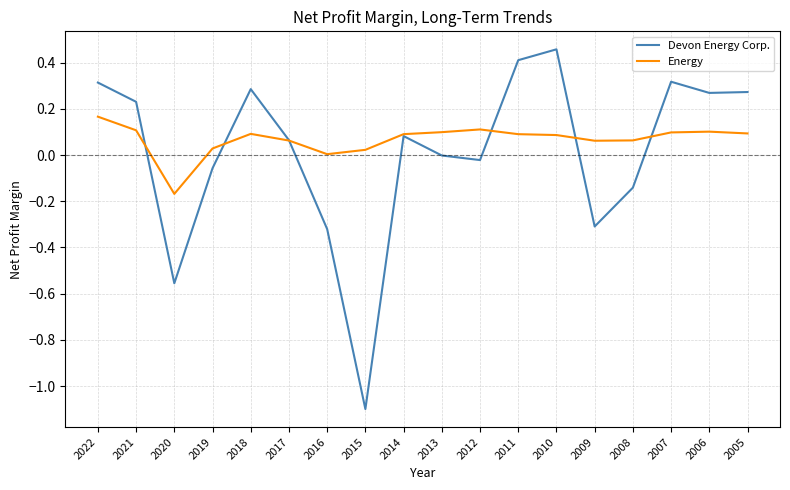

Where is the first local maximum for Devon Energy Corp.?

2018